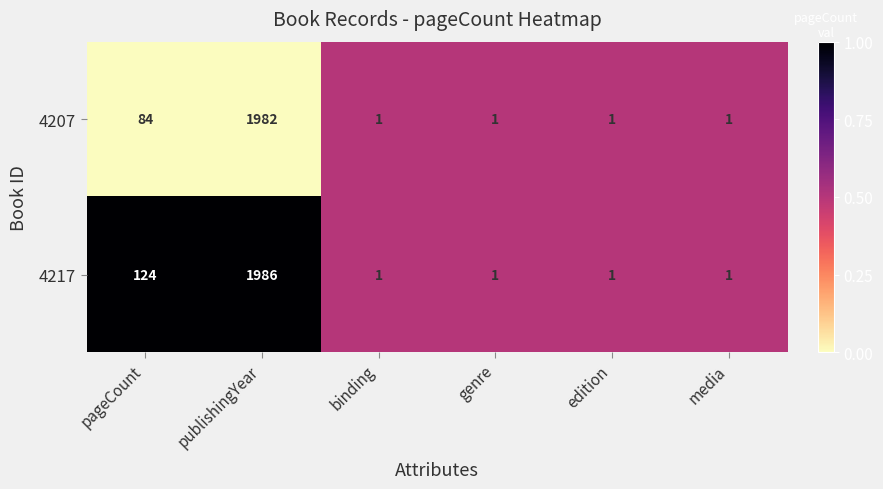

What is the maximum value shown in the chart?

1986